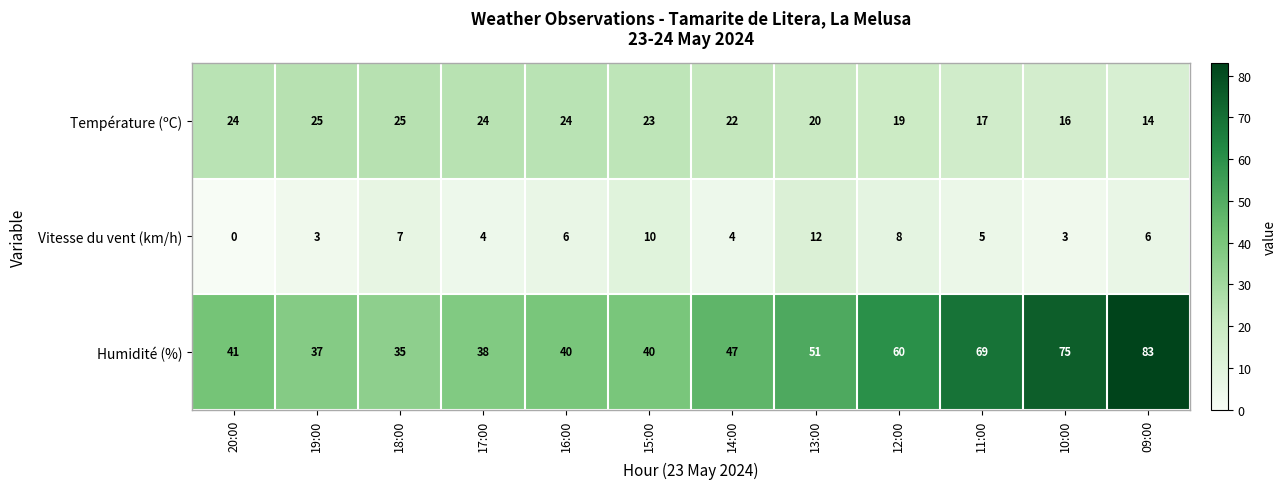

At how many categories does at least one series exceed 30?

12